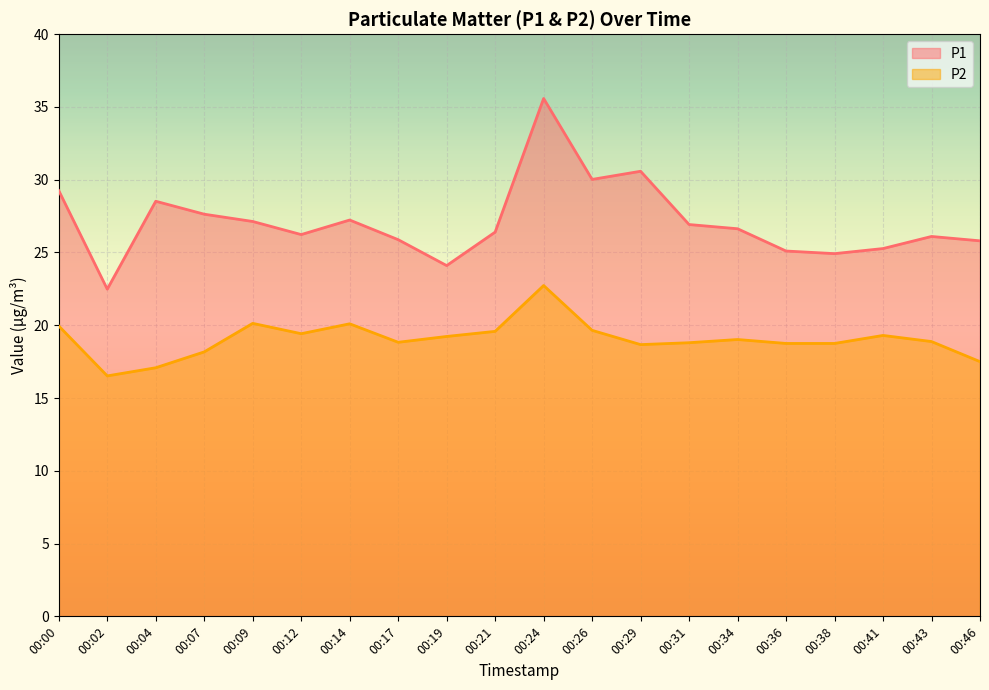

At which category does the chart reach its minimum across all series?

00:02